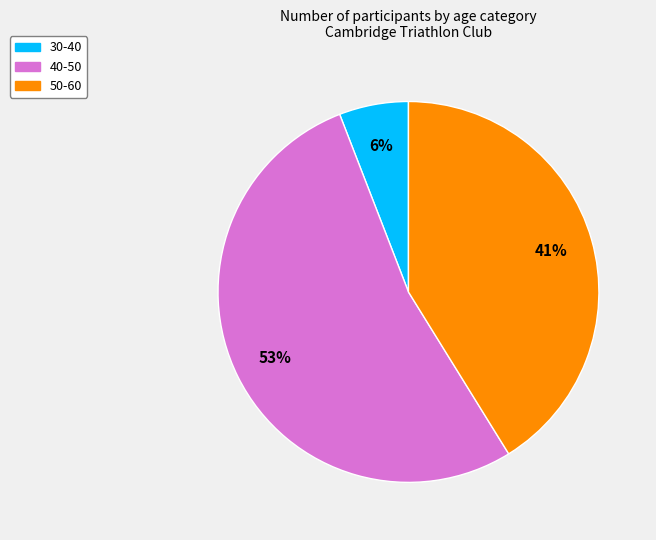

To the nearest percent, what is the average slice percentage?

33%